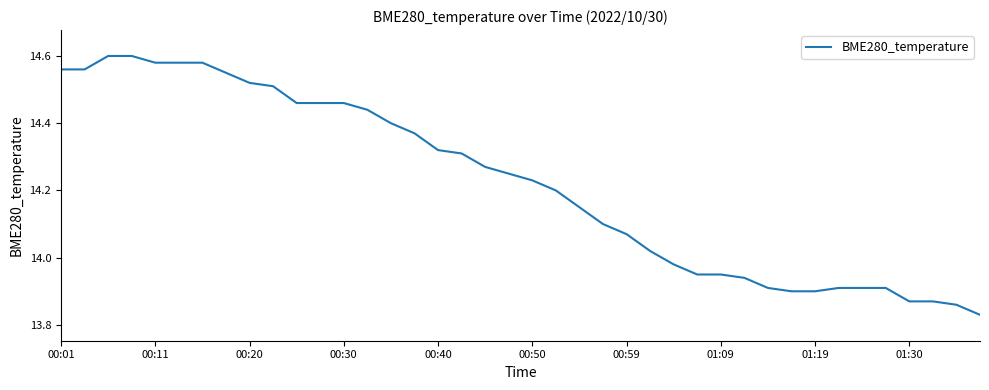

Where does the data first go above 14?

00:01